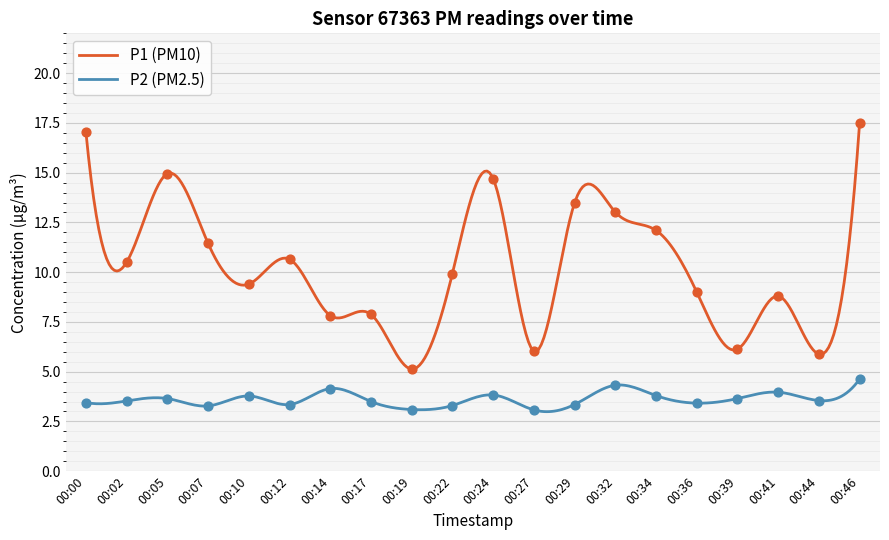

Is the value of P2 at 00:34 greater than the value of P1 at 00:24?

No